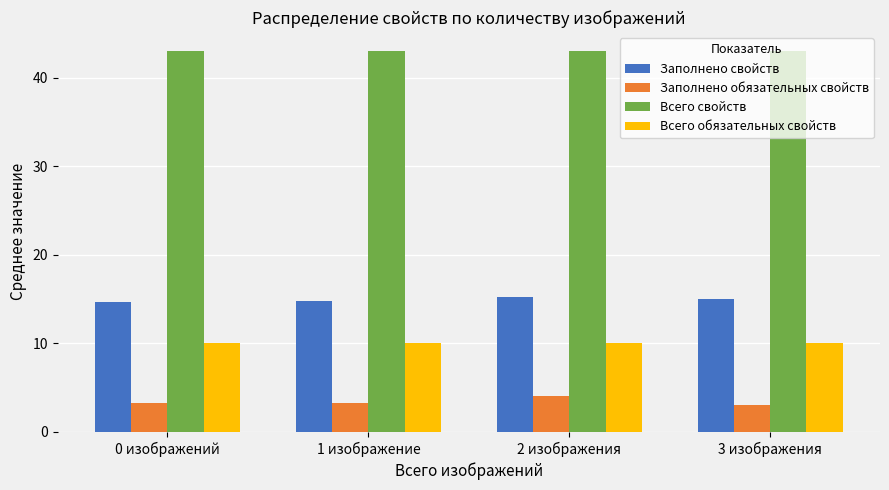

What is the spread (max minus min) of values at 2 изображения?

39.0